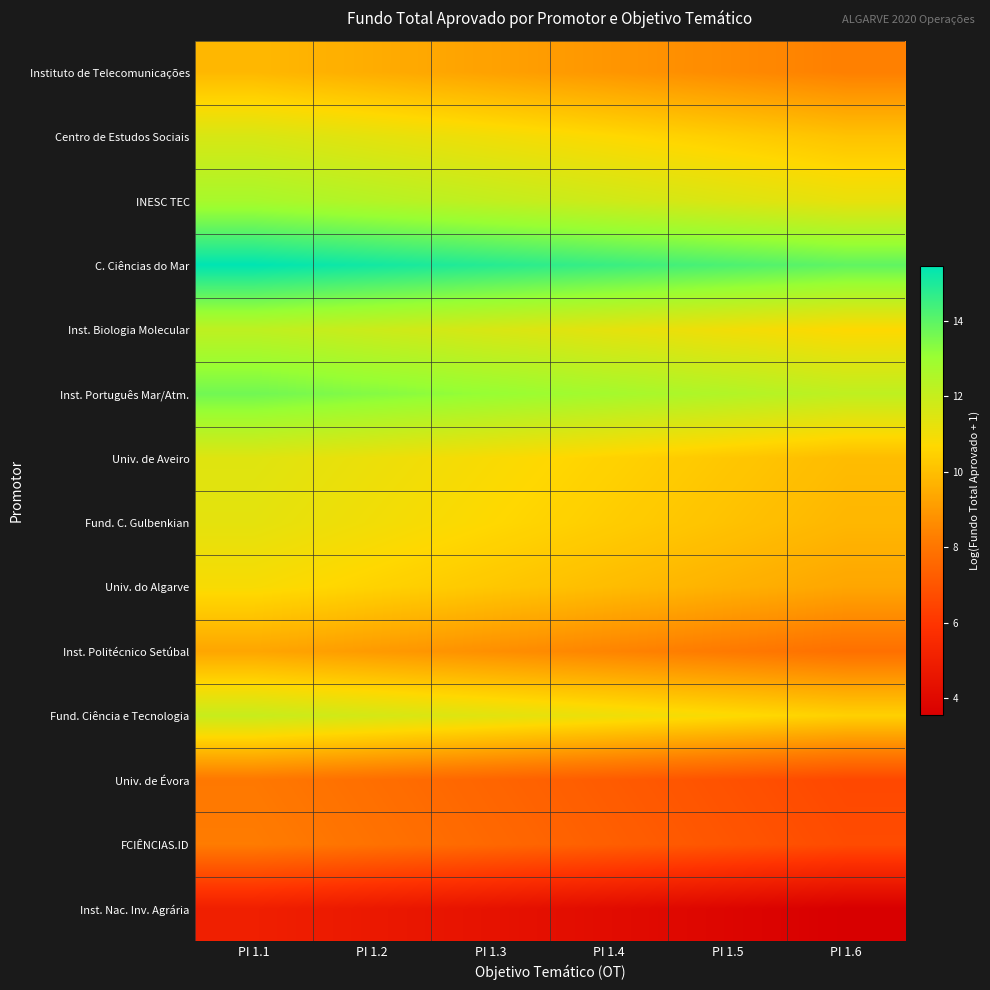

Which series has the largest total across all categories?

C. Ciências do Mar